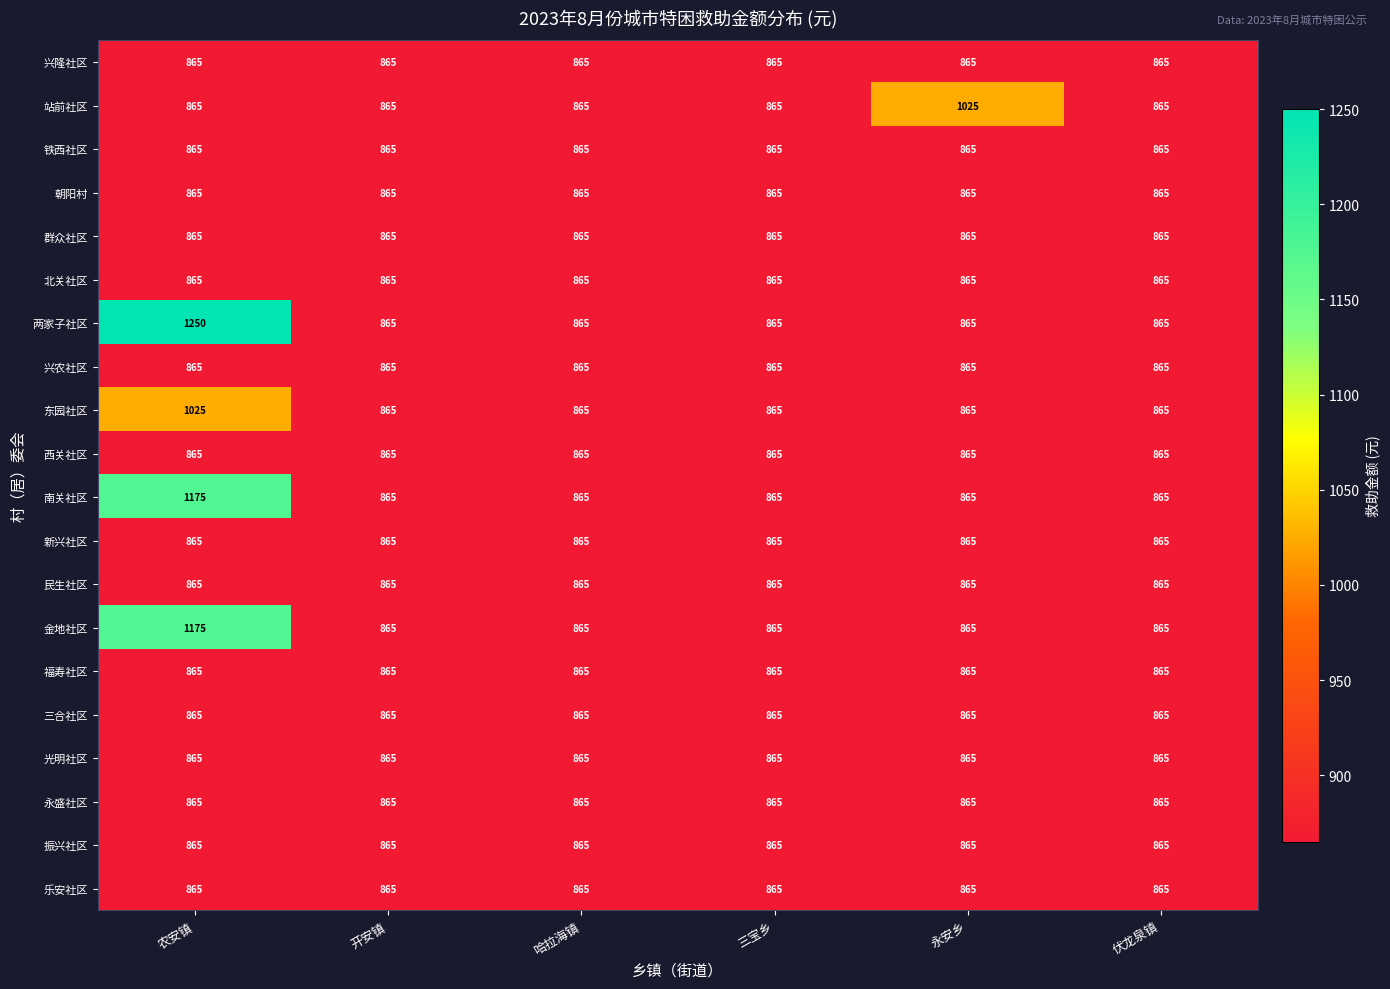

What is the sum of all 兴隆社区 values?

5190